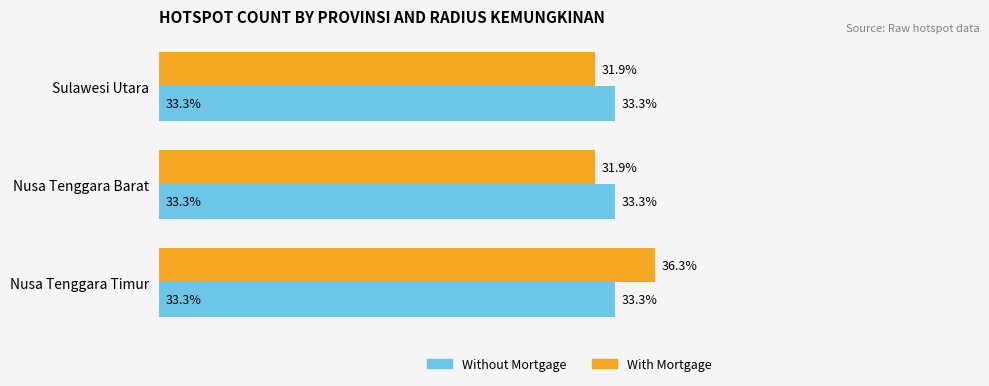

Which label corresponds to the largest value in the chart?

Nusa Tenggara Timur